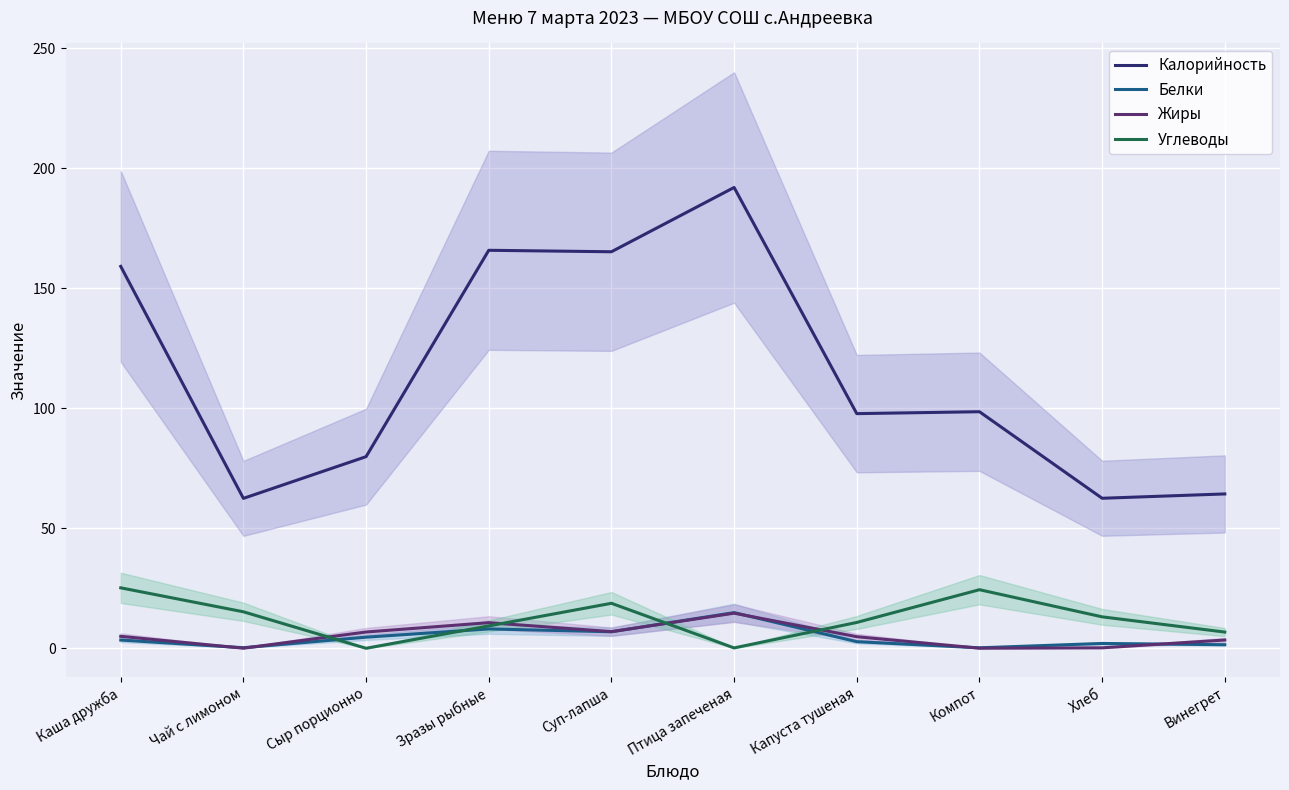

At which category is the sum across all series the highest?

Птица запеченая